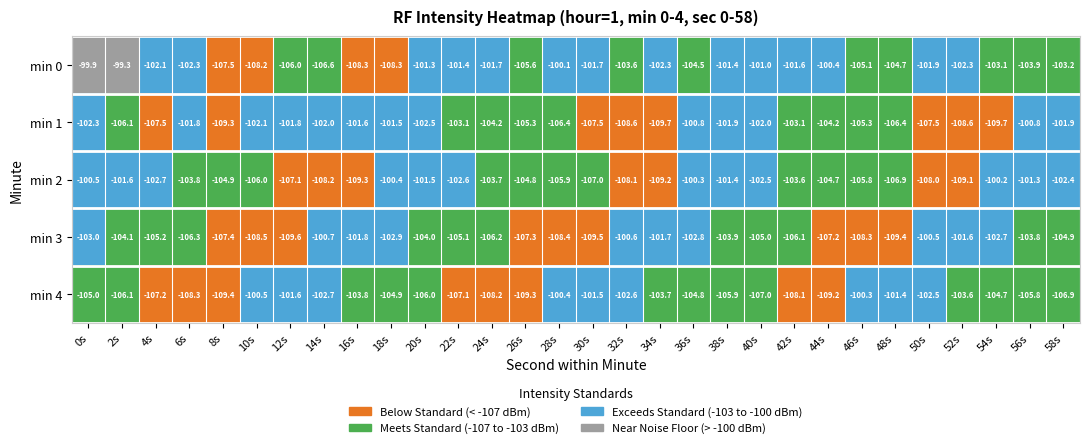

What is the highest value of the min 4 series?

-100.3